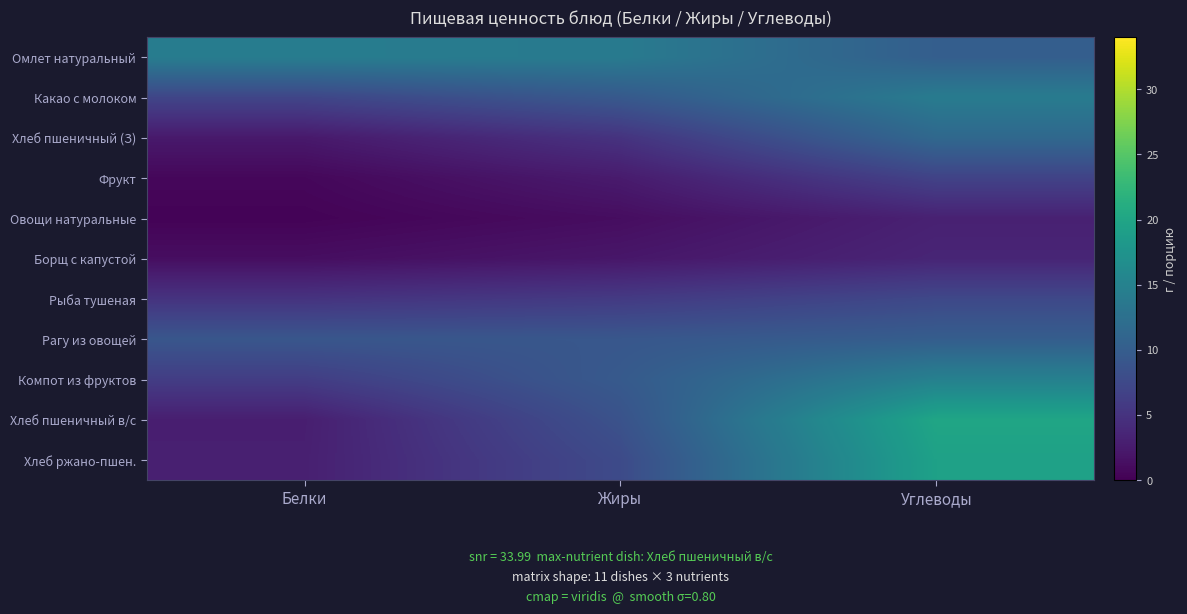

What is the sum of the Хлеб пшеничный в/с values at Углеводы and Белки?

22.9